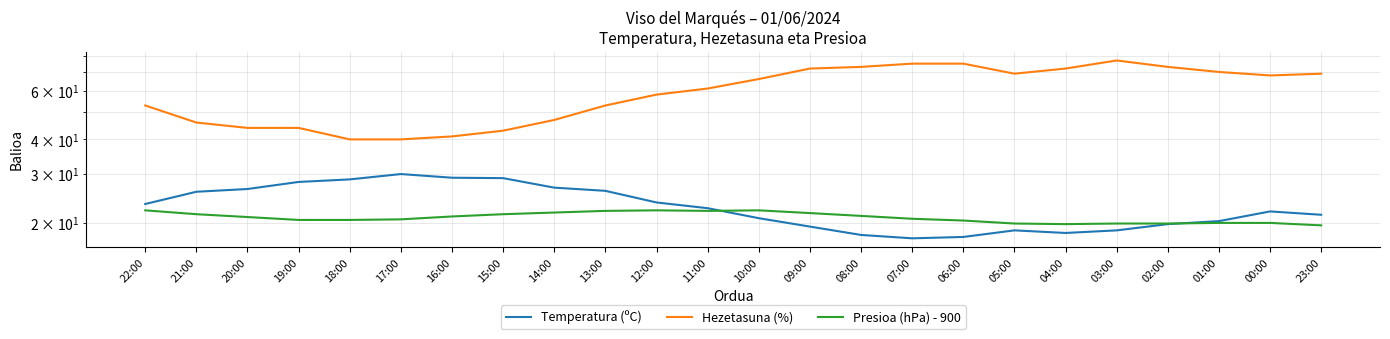

Count the number of data series in this chart.

3